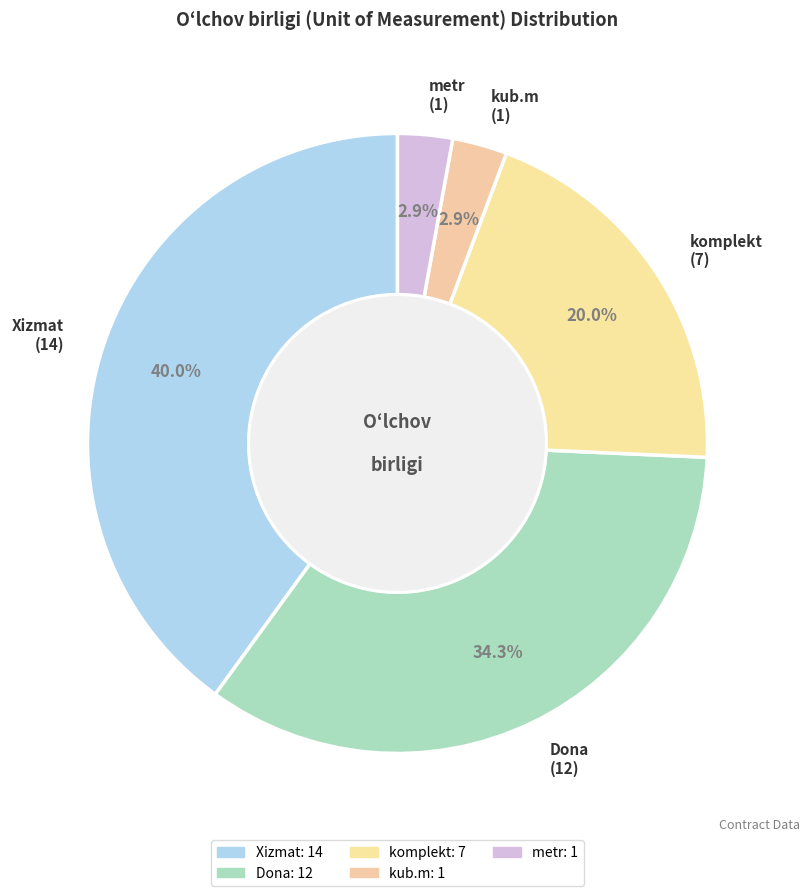

Do kub.m and komplekt together represent more than half of the pie?

No